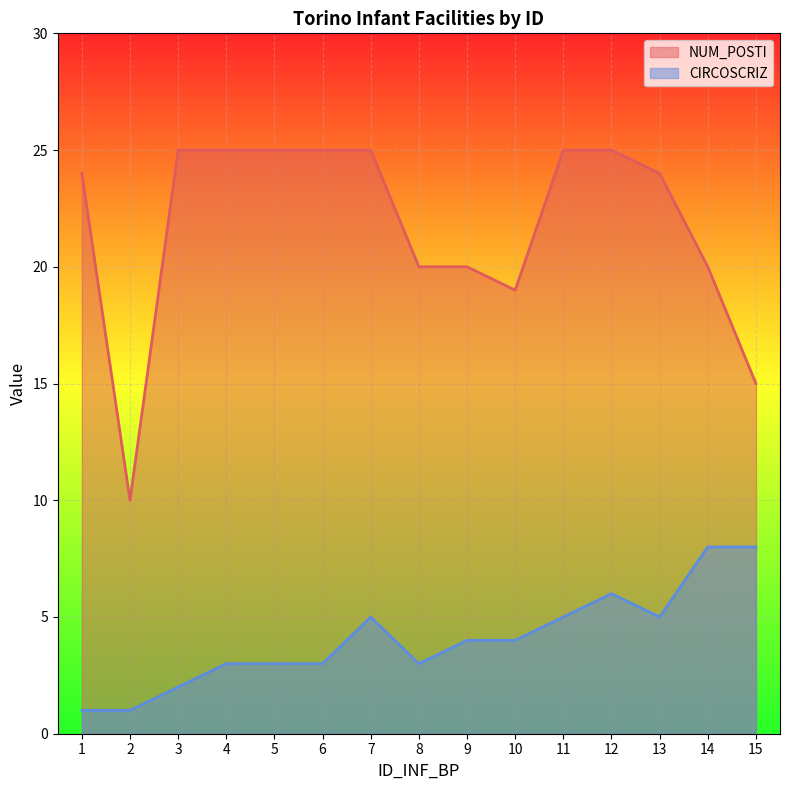

List the series in order of their peak value, lowest first.

CIRCOSCRIZ, NUM_POSTI